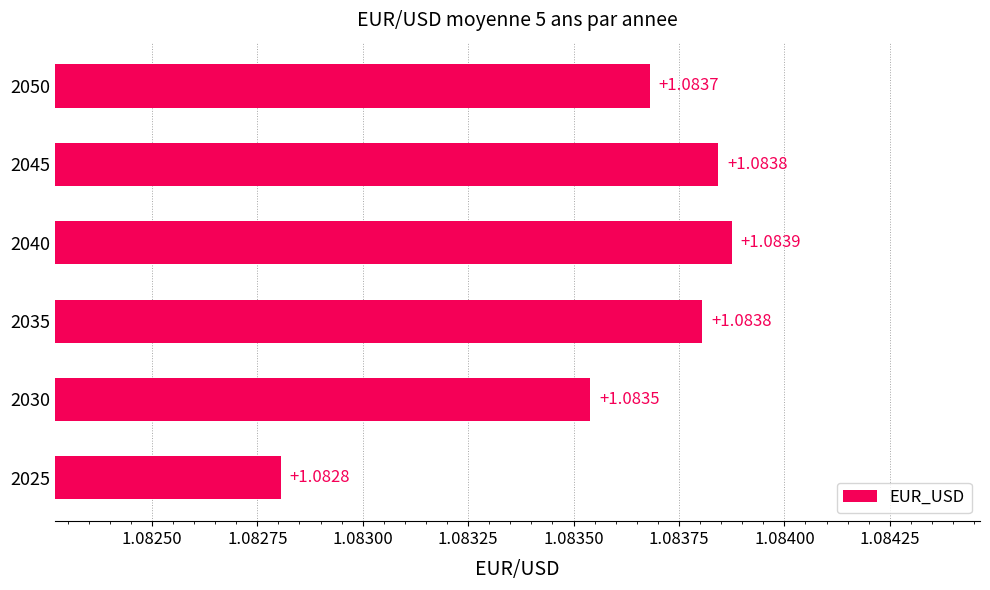

Approximately how many times larger is the value at 2035 compared to 2045?

1.0